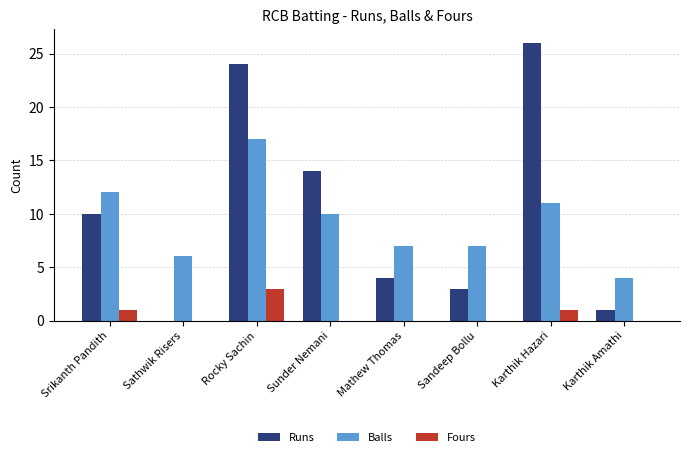

The value of Balls at Sathwik Risers is 3. True or false?

False